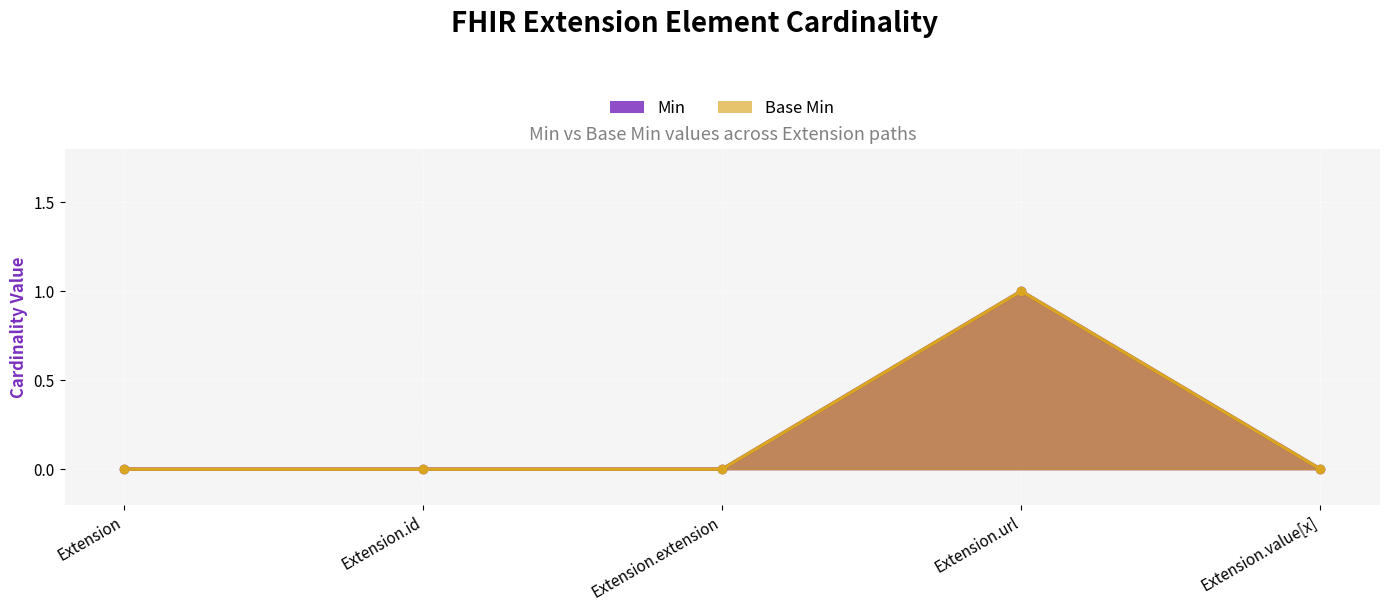

What is the value of the Base Min point at the 4th from the left?

1